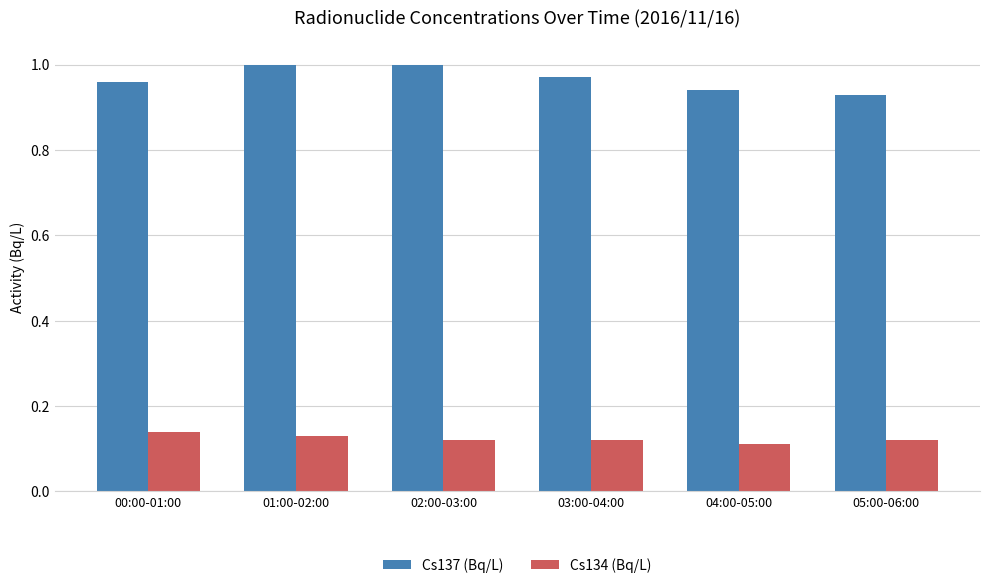

What is the sum of all Cs137 (Bq/L) values?

5.8